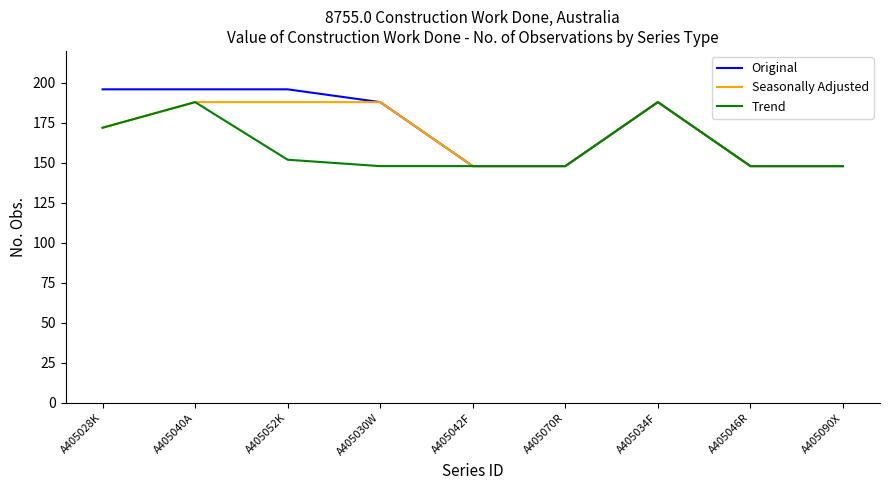

The value of Original at A405052K is 196. True or false?

True